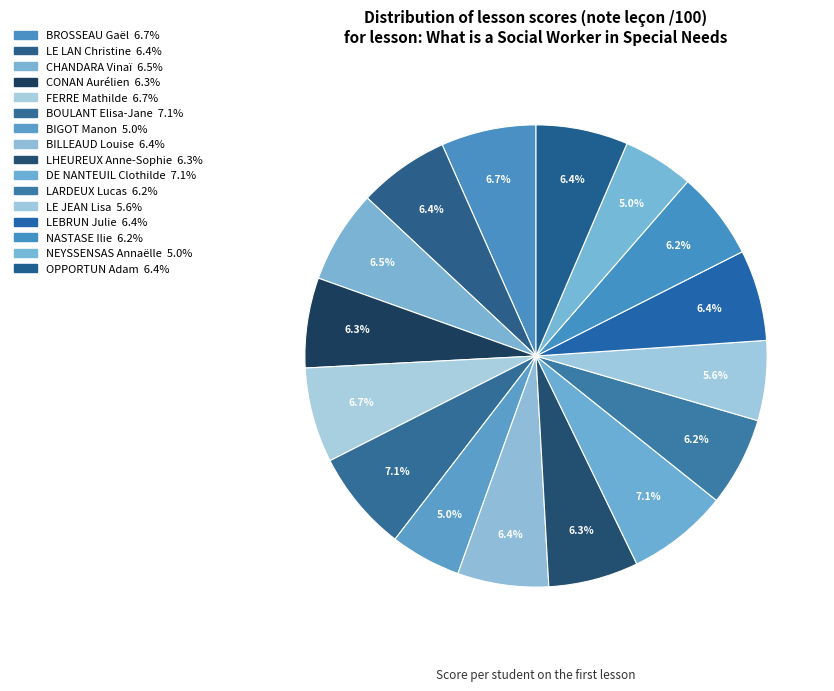

Does NASTASE Ilie represent more than half of the total?

No